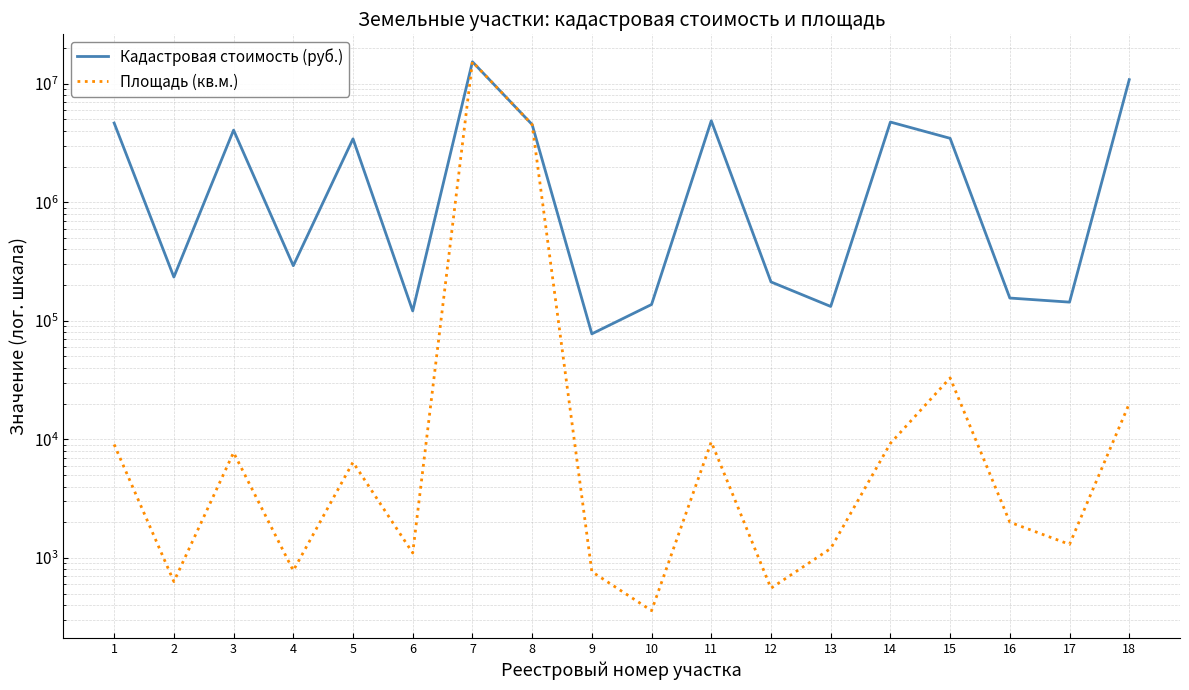

What is the value of the Площадь (кв.м.) point at the 16th from the left?

2000.0